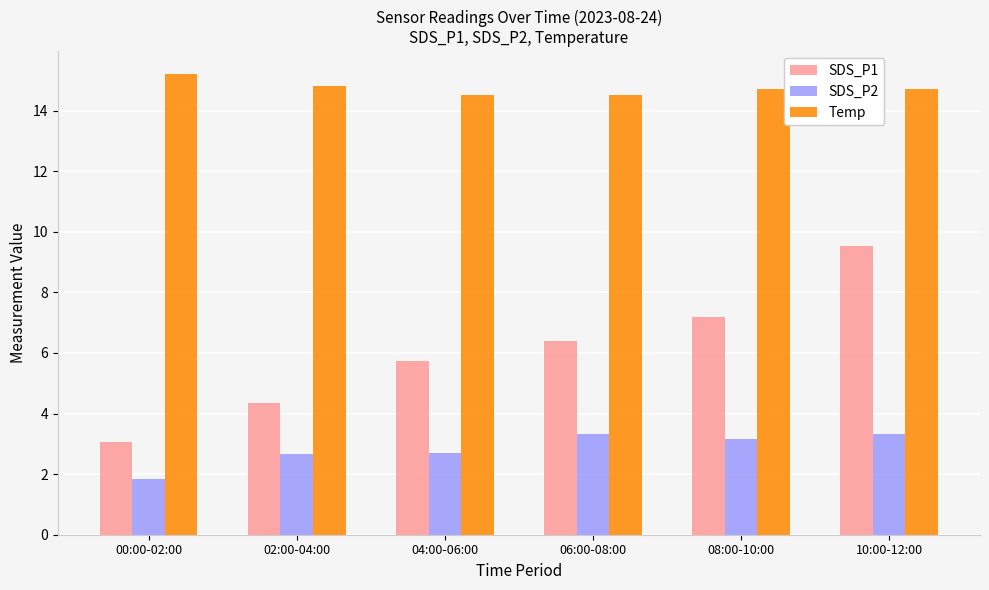

Which category has the lowest value across all series?

00:00-02:00